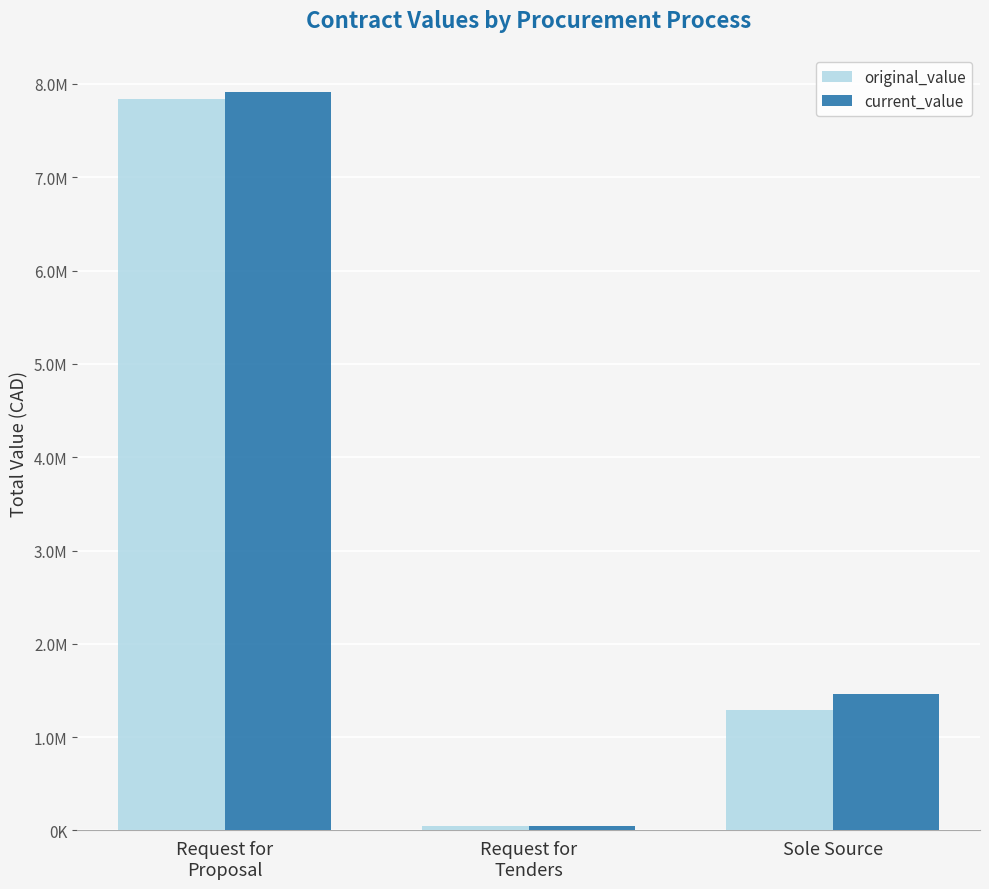

Reading left to right, transcribe all the data shown in this chart.

original_value: Request for
Proposal=7841800.0	Request for
Tenders=46032.7	Sole Source=1292557.9
current_value: Request for
Proposal=7916800.0	Request for
Tenders=47573.7	Sole Source=1464572.9